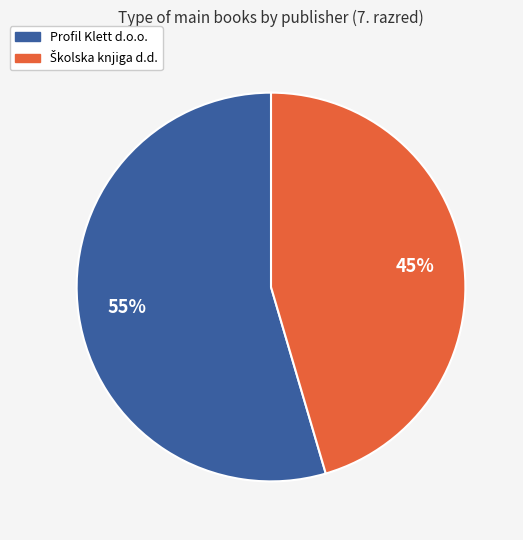

To the nearest percent, what portion does Profil Klett d.o.o. represent?

55%